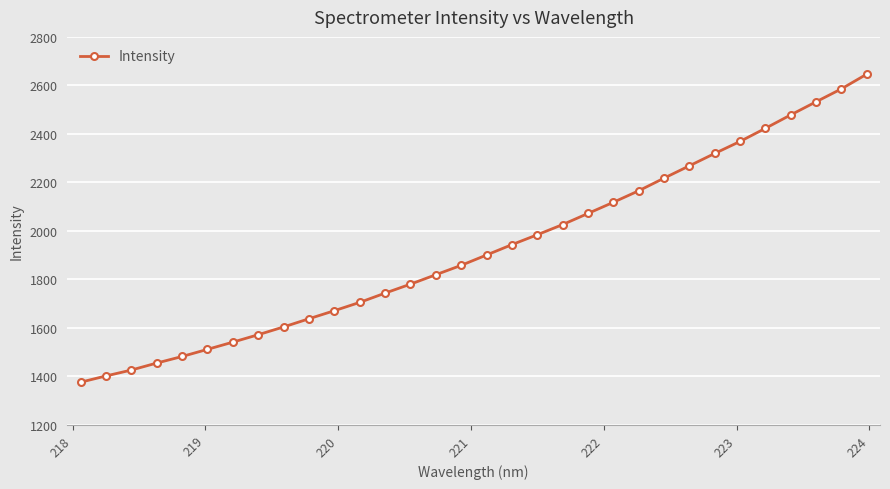

What is the minimum value shown in the chart?

1376.1